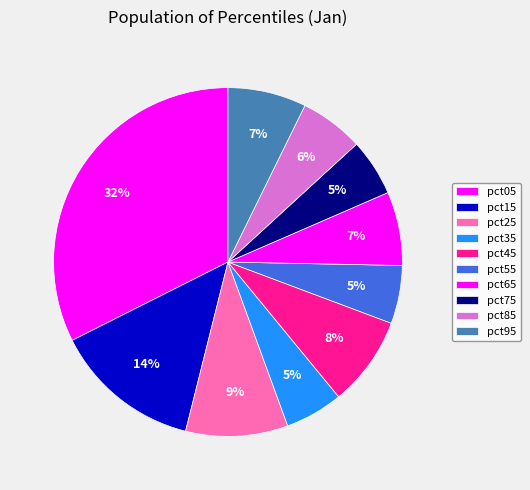

The pct25 slice represents 22% of the pie. True or false?

False